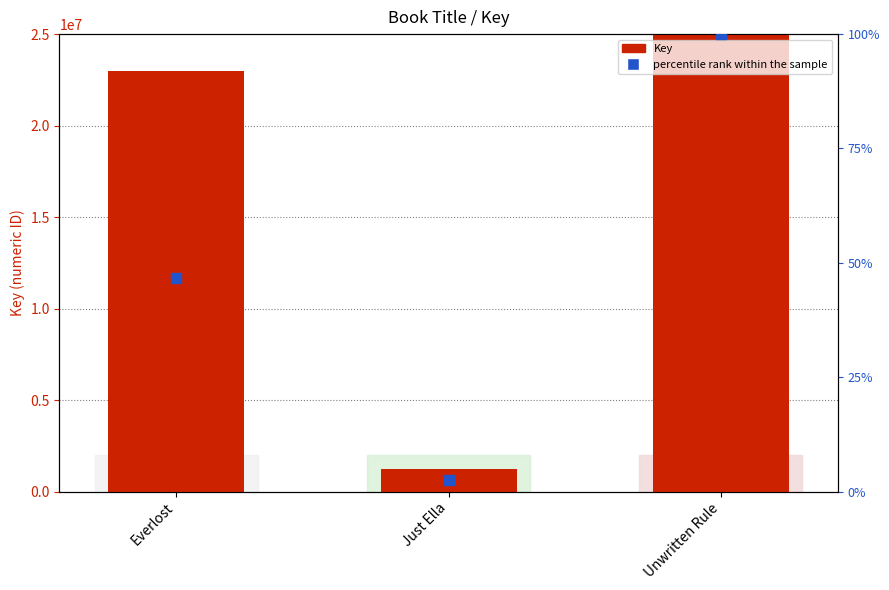

Which series reaches the minimum Y coordinate?

percentile rank within the sample